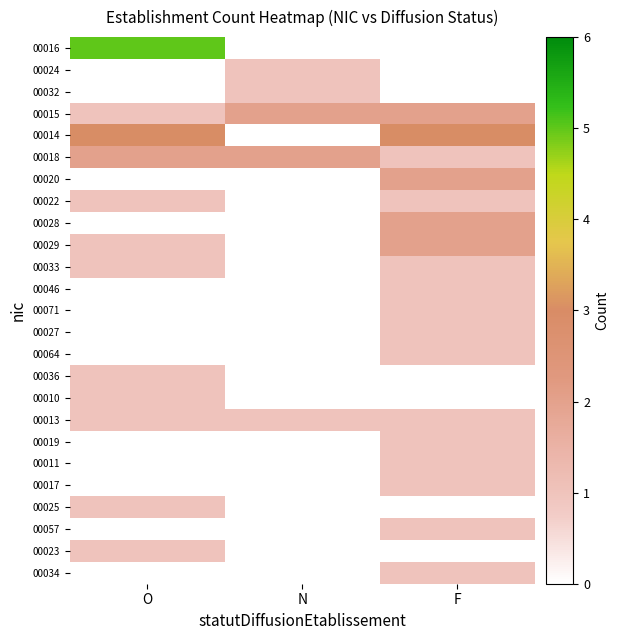

Which series changed the most between O and F?

00016